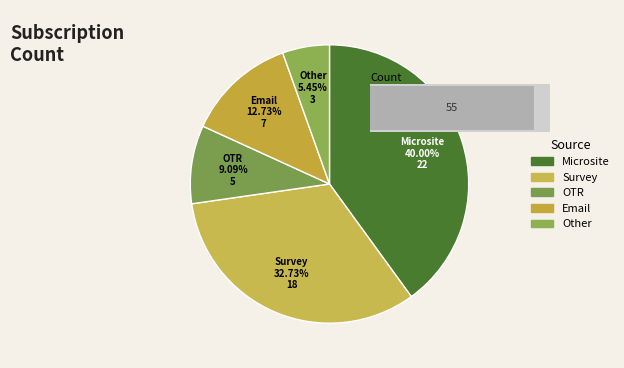

To the nearest percent, what portion does OTR represent?

9%